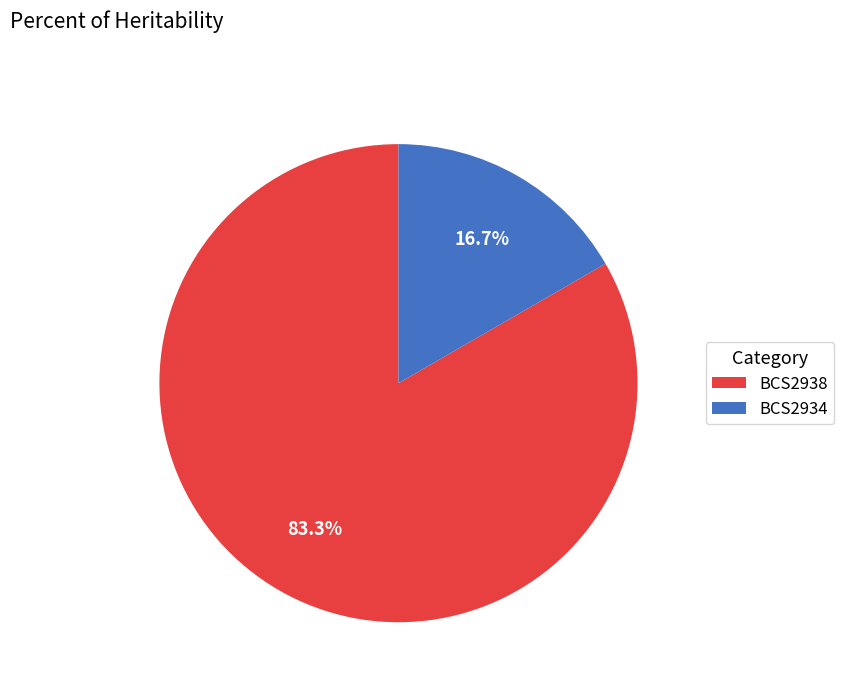

To the nearest percent, what is the combined percentage of BCS2938 and BCS2934?

100%